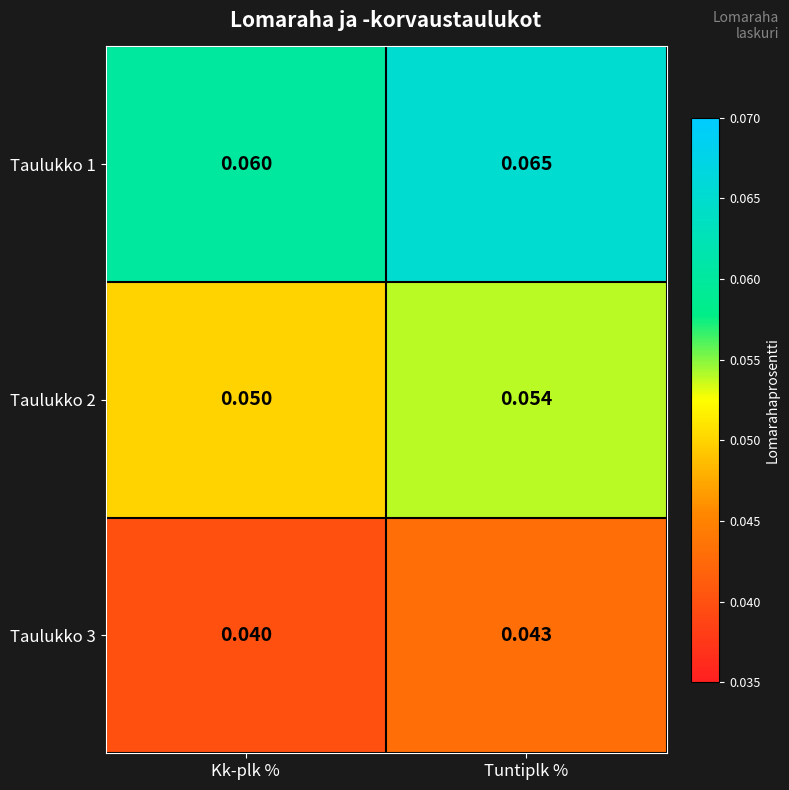

Which label corresponds to the smallest value in the chart?

Kk-plk %